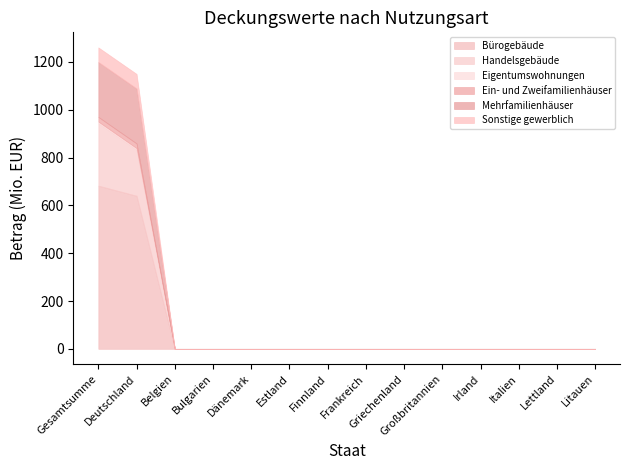

What is the maximum value shown in the chart?

682.3